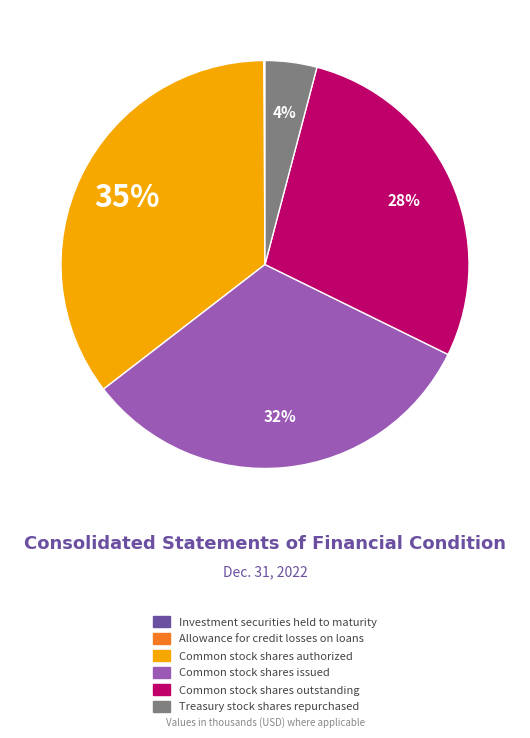

True or false: Common stock shares authorized accounts for 35% of the total.

True